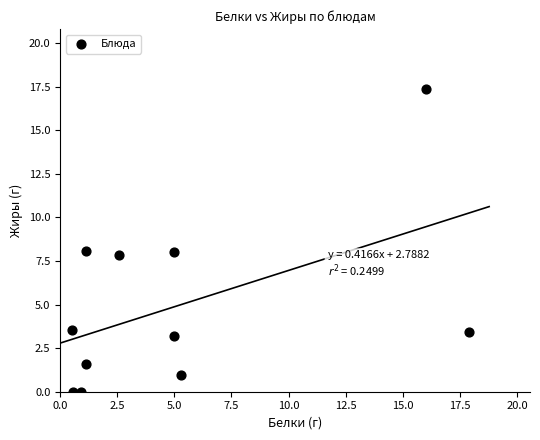

What is the range of Y values (max minus min)?

17.3